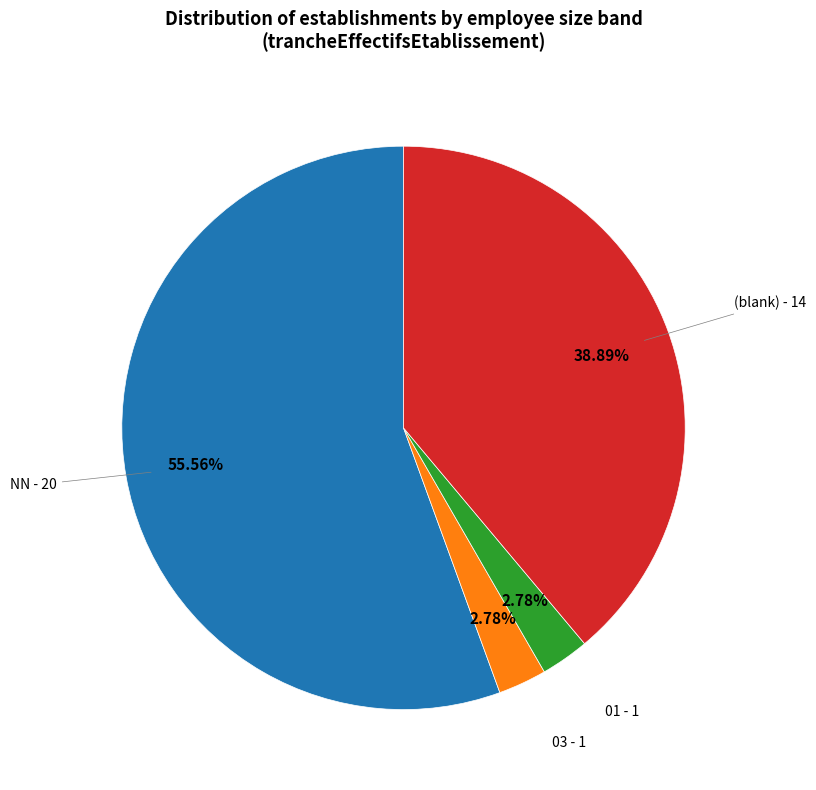

To the nearest percent, what is the combined percentage of 01 and NN?

58%